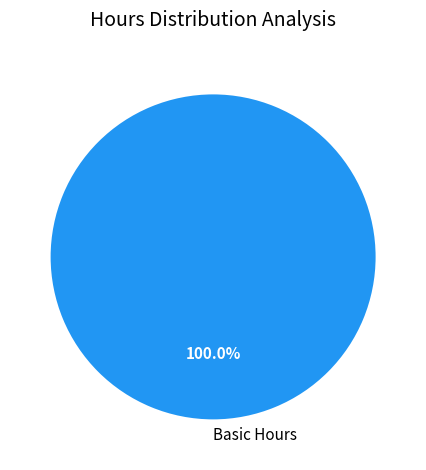

Rank the categories by value from highest to lowest.

Basic Hours